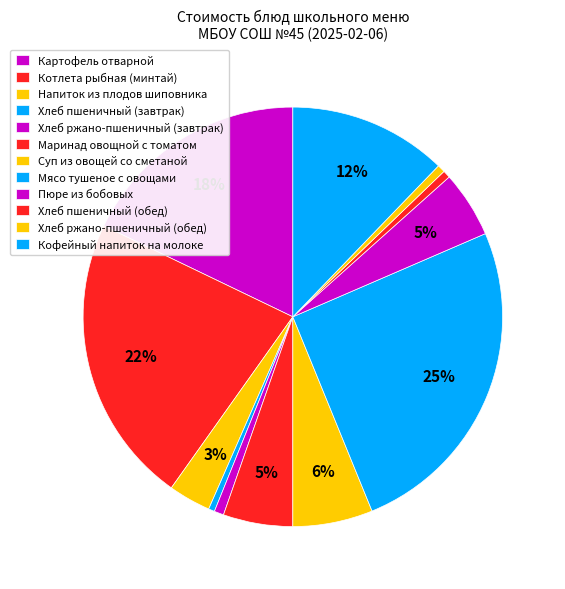

What percentage is NOT represented by Хлеб ржано-пшеничный (обед)?

99.4%